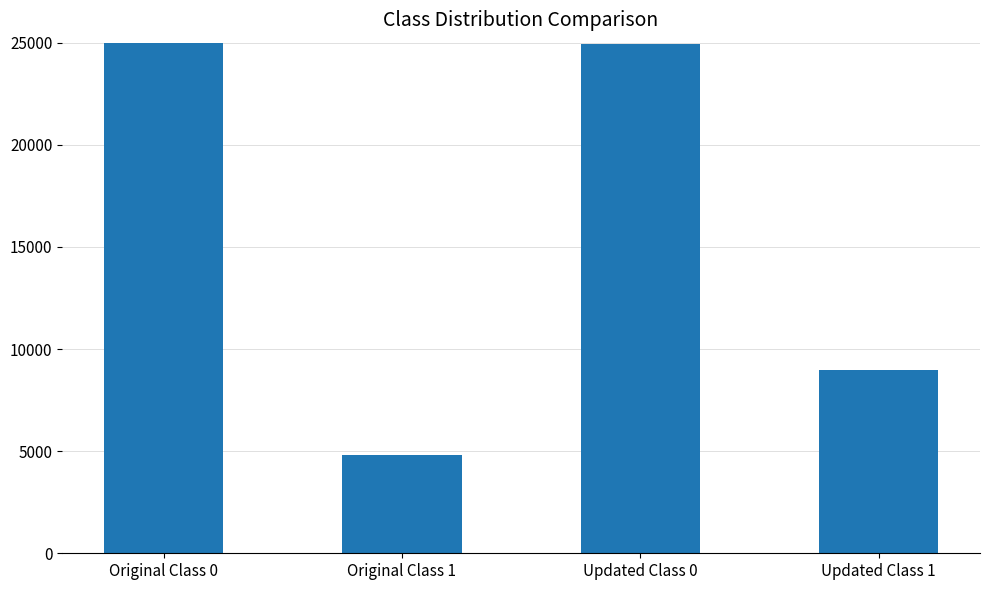

Count the number of categories in the chart.

4